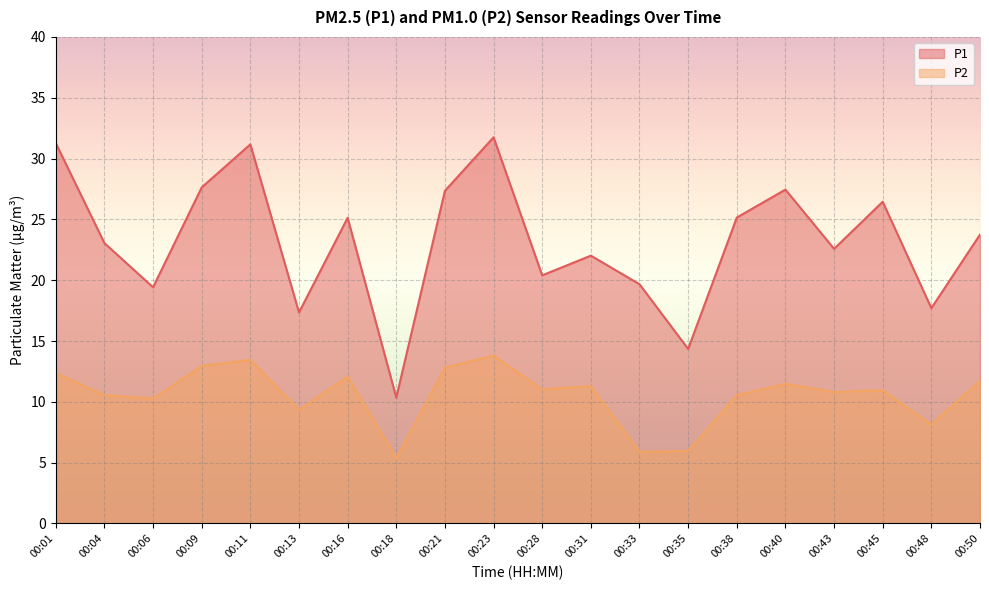

True or false: P2 and P1 intersect in this chart.

False